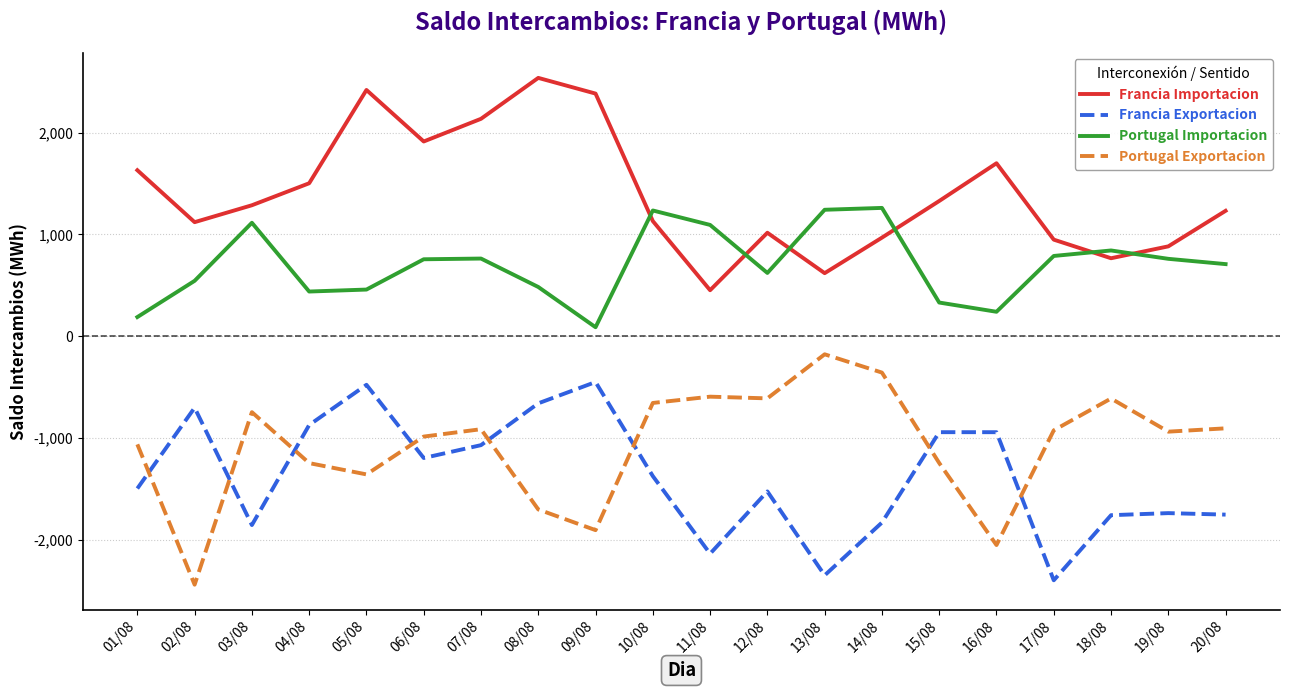

Which category has the highest value across all series?

08/08